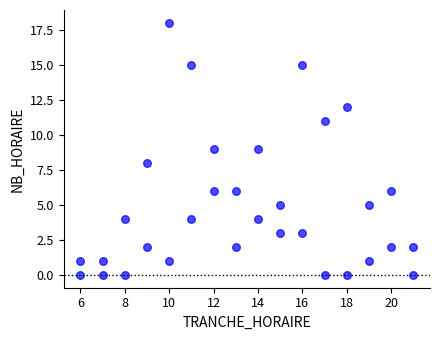

How many points are shown in the scatter plot?

32